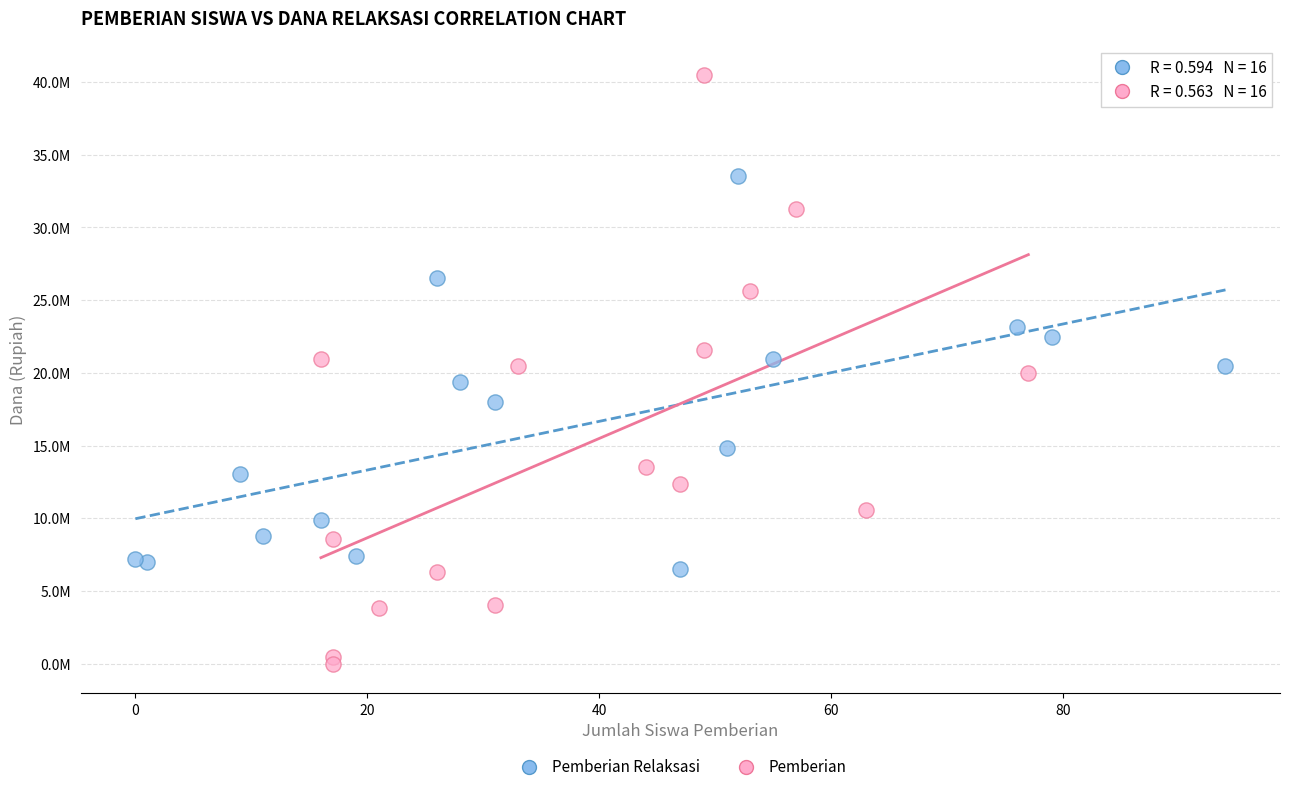

What are all the series names shown in the legend?

Pemberian Relaksasi, Pemberian